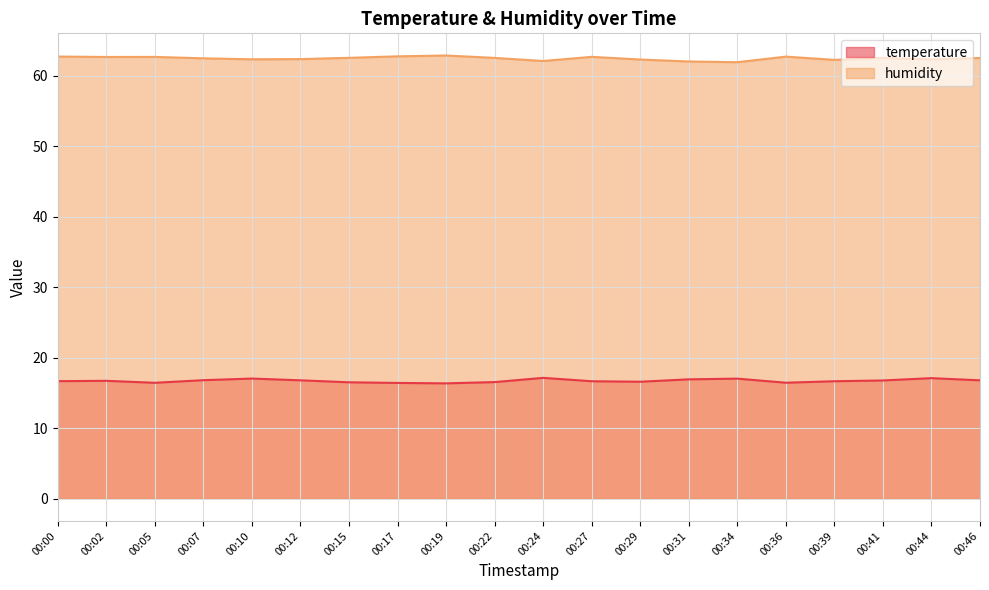

What is the difference between the highest and lowest values at 00:39?

45.6